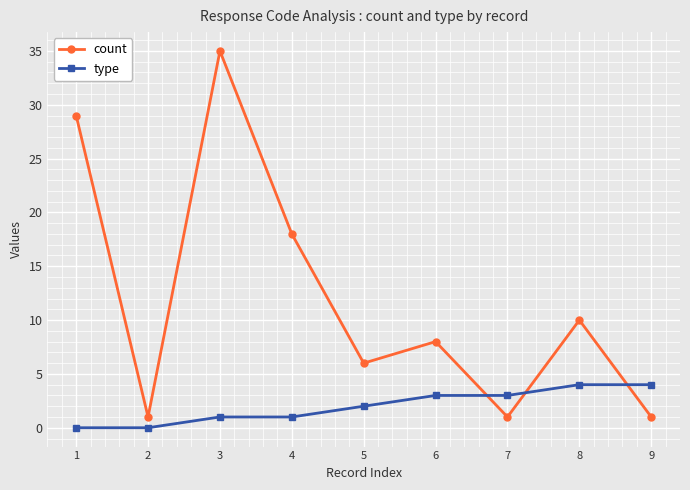

Reading left to right, what are all the values shown in this chart?

count: 1=29	2=1	3=35	4=18	5=6	6=8	7=1	8=10	9=1
type: 1=0	2=0	3=1	4=1	5=2	6=3	7=3	8=4	9=4